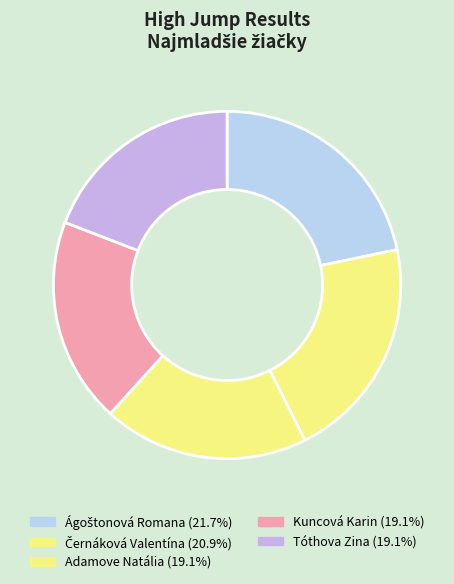

What percentage is the Tóthova Zina slice, to the nearest percent?

19%